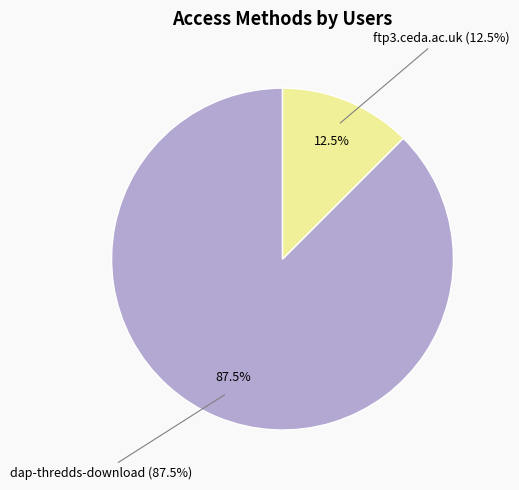

What is the total percentage of dap-thredds-download and ftp3.ceda.ac.uk?

100.0%